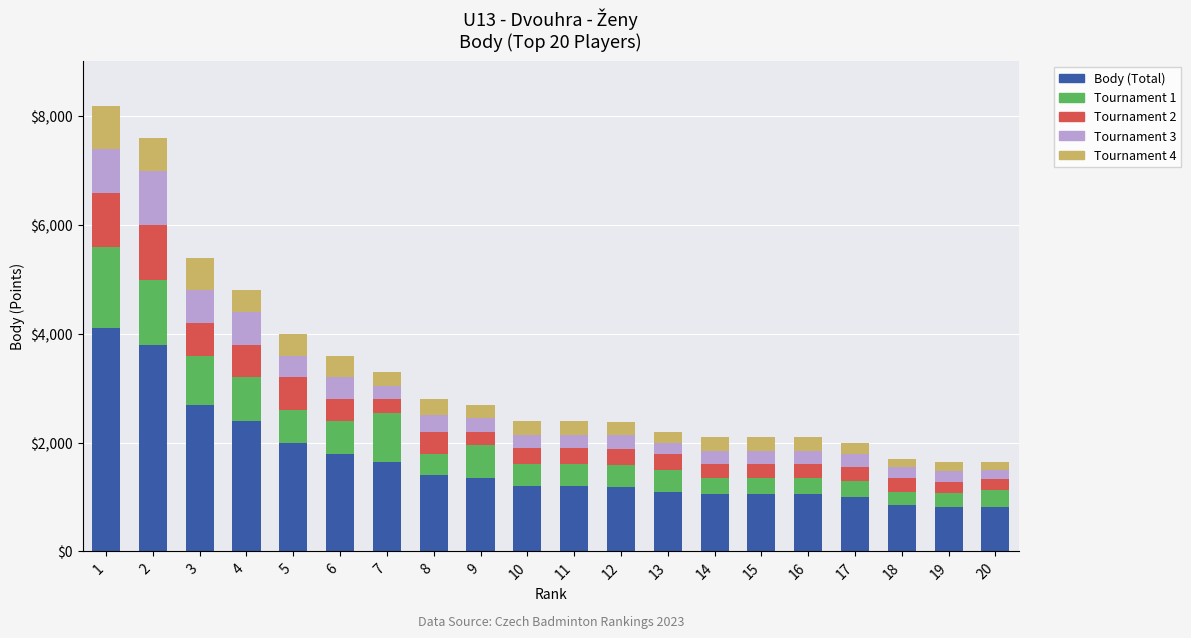

What is the total value across all series at 7?

3300